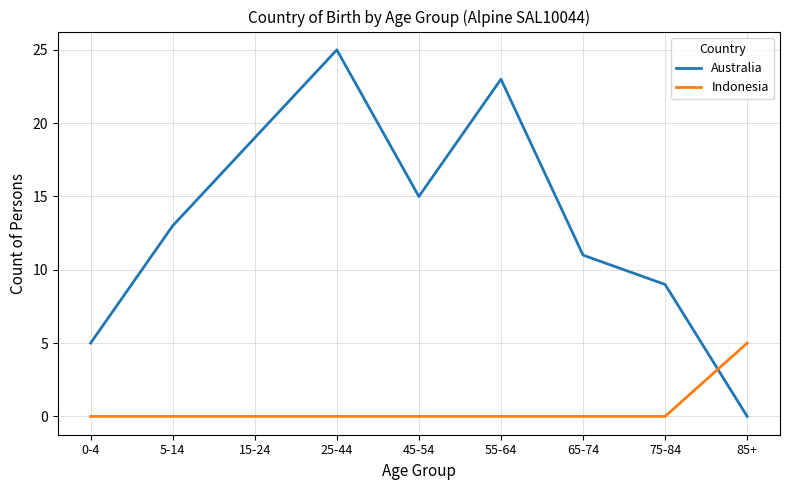

What is the difference between the maximum and minimum values in the Indonesia series?

5